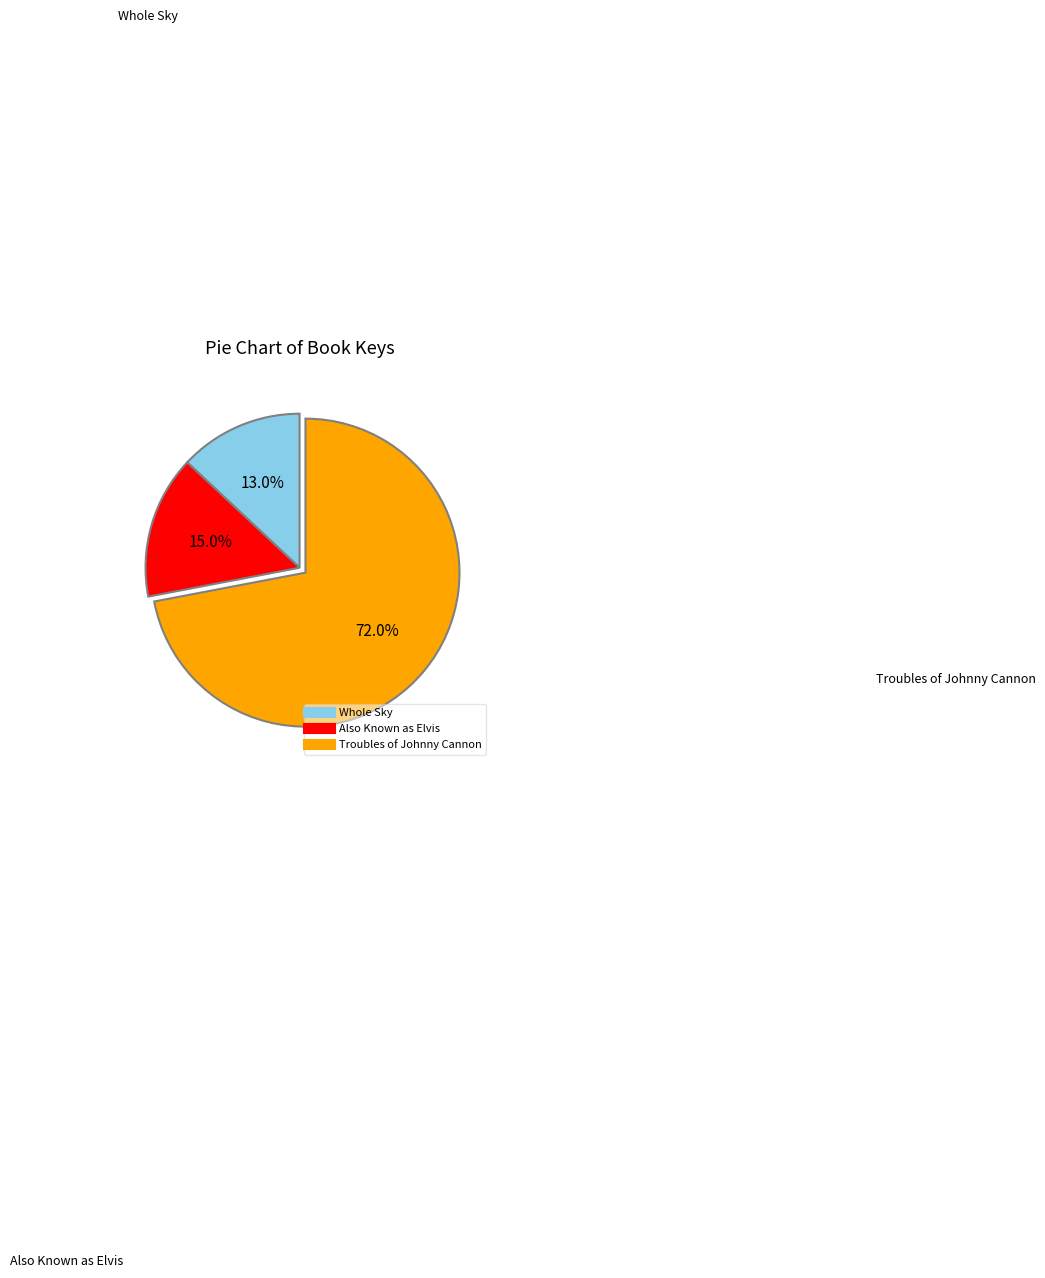

Which category has the smallest portion of the pie?

Whole Sky